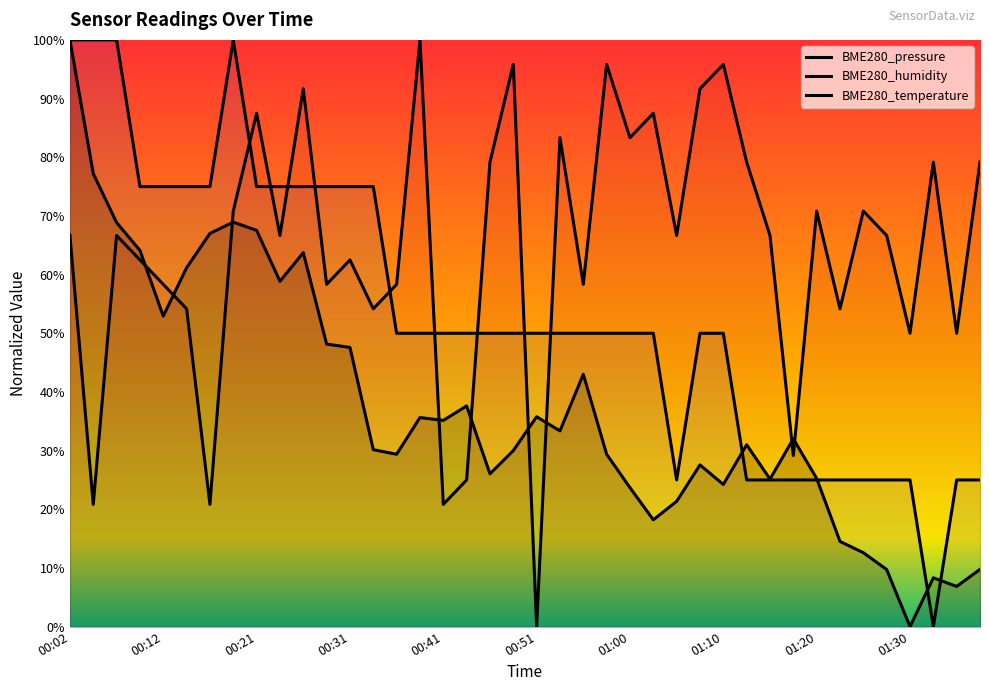

Rank the categories by BME280_temperature value from highest to lowest.

00:02, 00:04, 00:07, 00:19, 00:09, 00:12, 00:14, 00:16, 00:21, 00:24, 00:26, 00:29, 00:31, 00:33, 00:36, 00:38, 00:41, 00:43, 00:46, 00:48, 00:51, 00:53, 00:55, 00:58, 01:00, 01:03, 01:08, 01:10, 01:05, 01:12, 01:15, 01:17, 01:20, 01:22, 01:25, 01:27, 01:30, 01:35, 01:37, 01:32